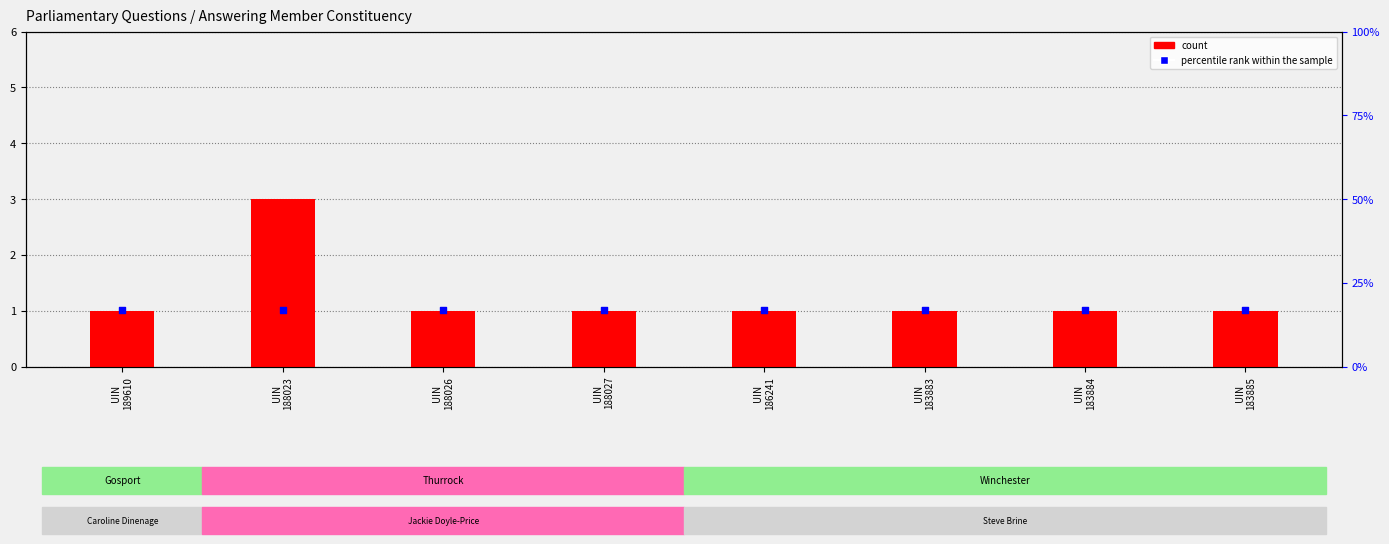

Which series contains the lowest Y value?

count